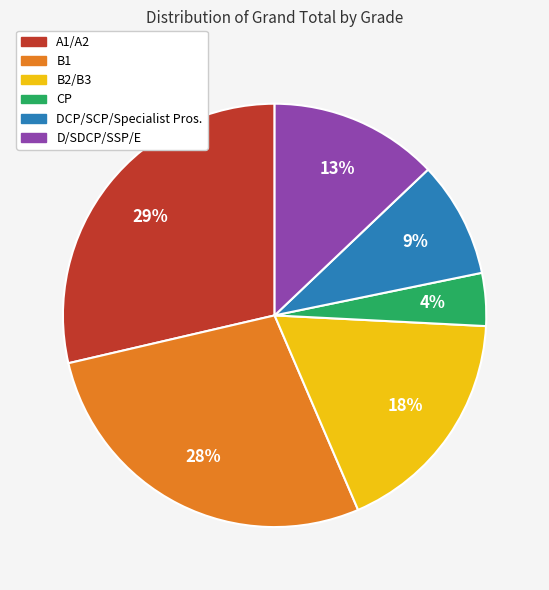

Rank the categories by value from lowest to highest.

CP, DCP/SCP/Specialist Pros., D/SDCP/SSP/E, B2/B3, B1, A1/A2